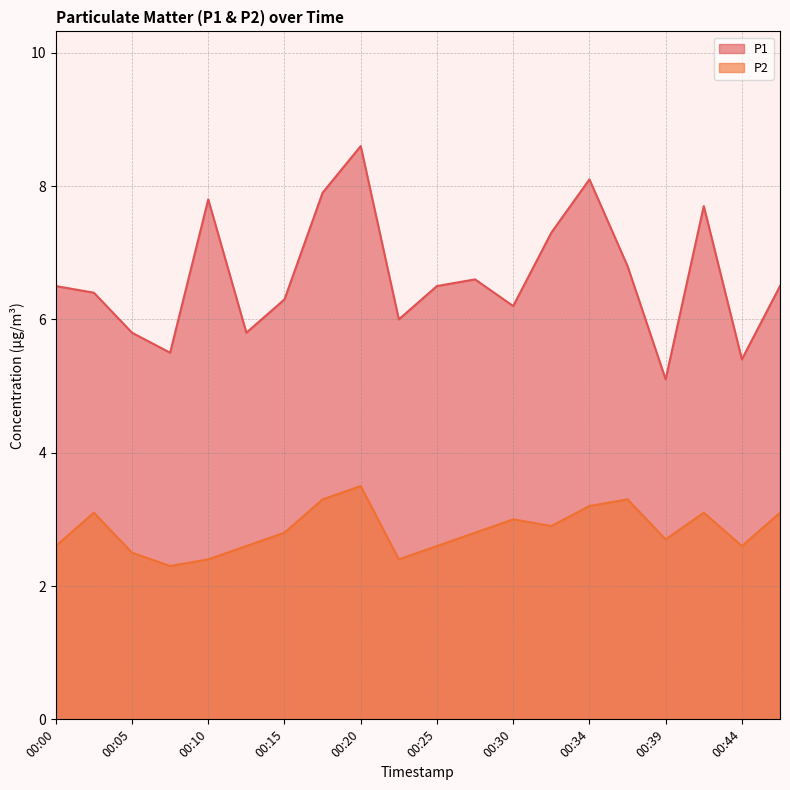

Which series has the widest spread of values?

P1